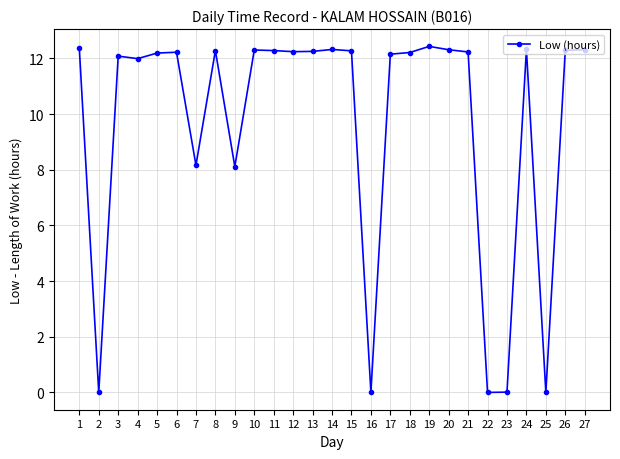

The value at 9 is 4.3. True or false?

False